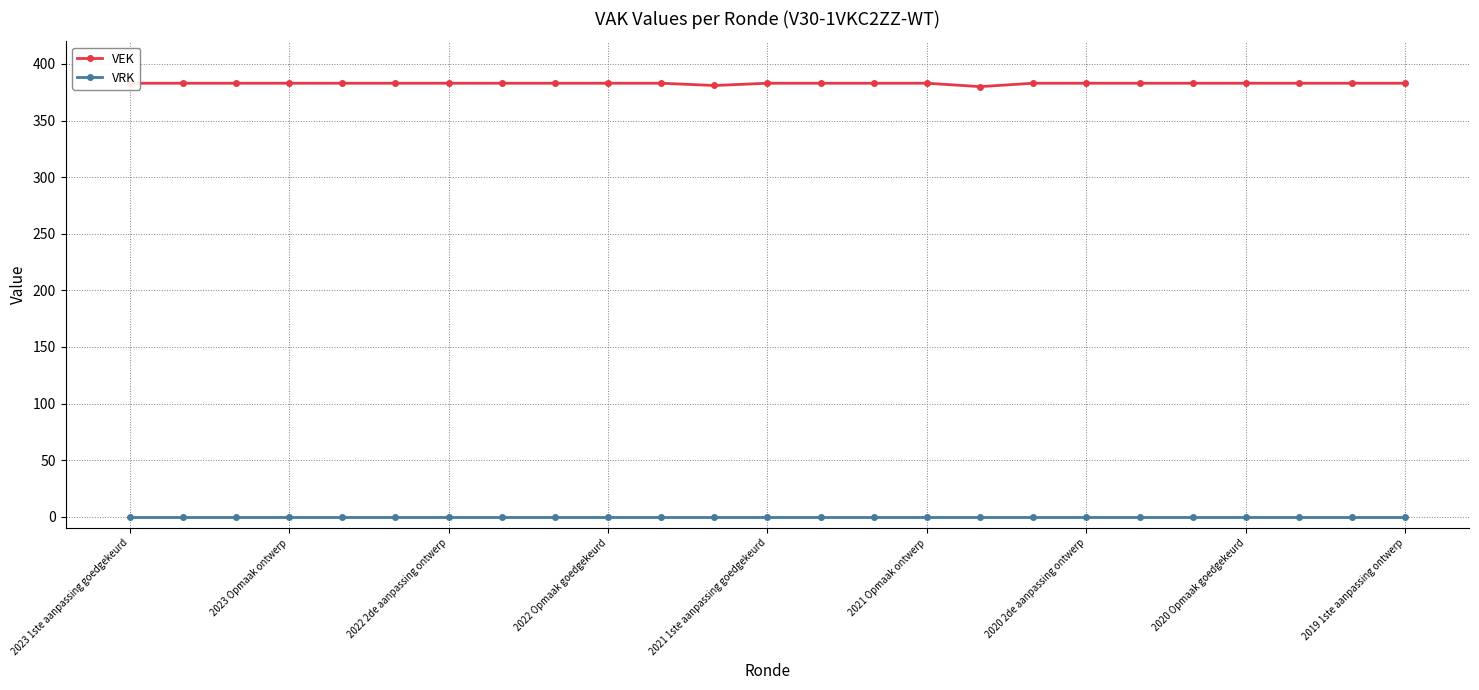

How many values in the VEK series are below 383?

2